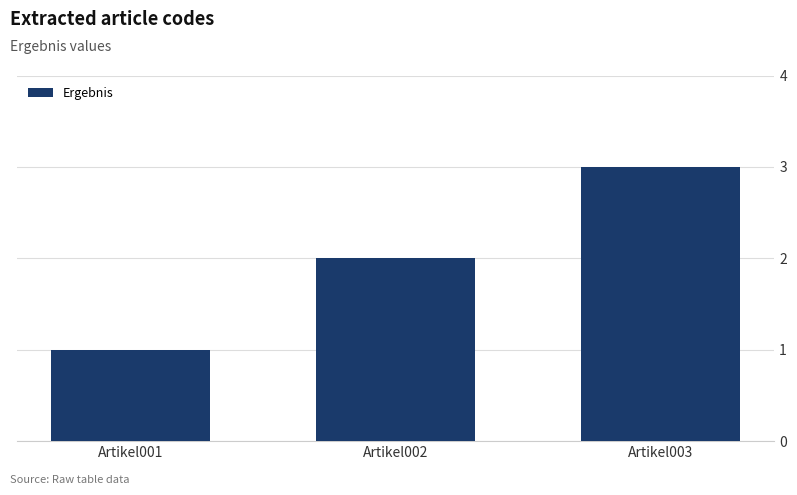

What is the difference between the values at Artikel003 and Artikel002?

1